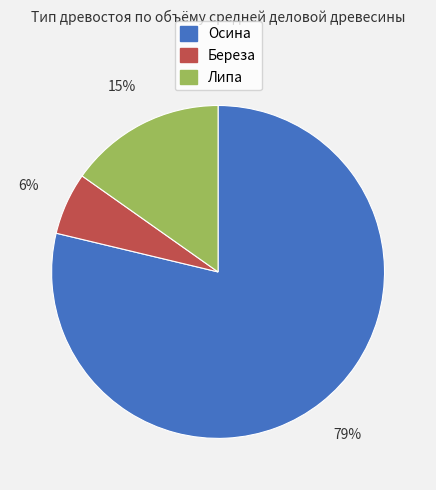

Count the number of slices in the pie.

3